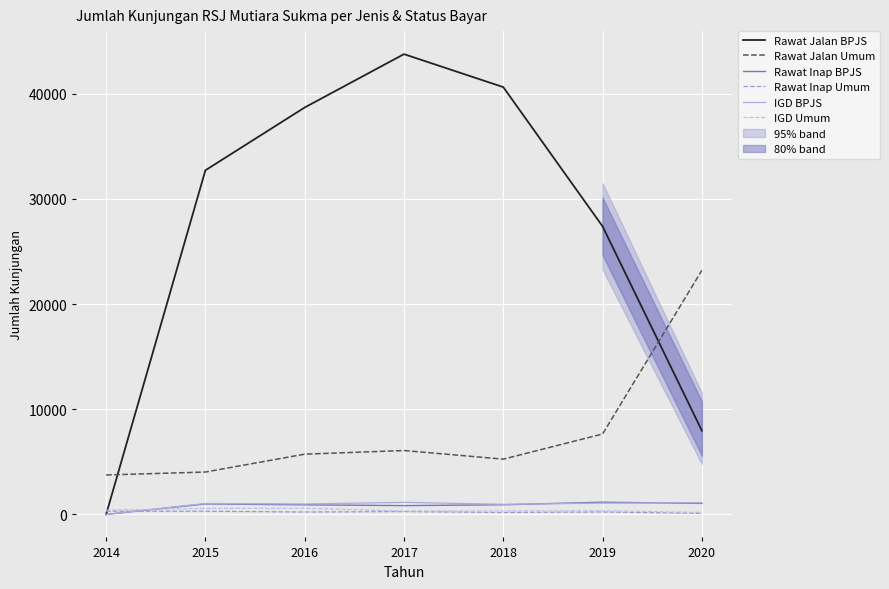

In IGD Umum, how many points are lower than both neighbors (excluding endpoints)?

1